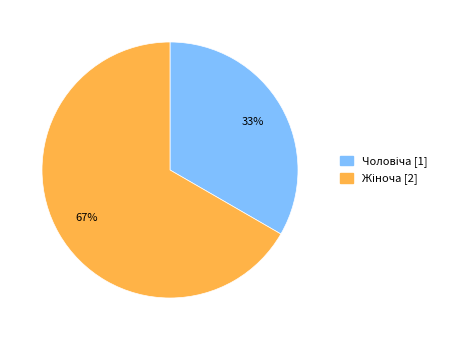

To the nearest percent, what is the average slice percentage?

50%